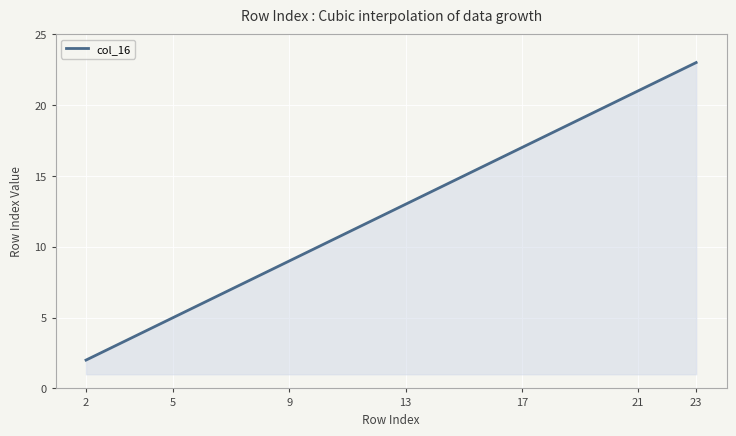

How many distinct data groups are displayed?

1